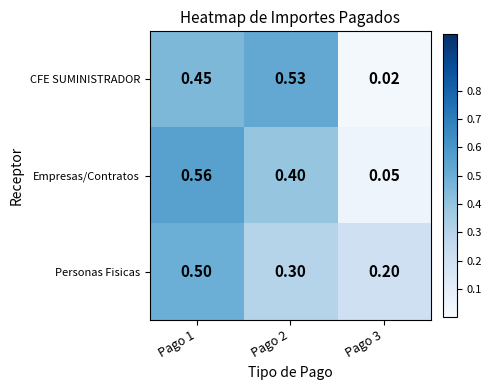

Count the number of data series in this chart.

3